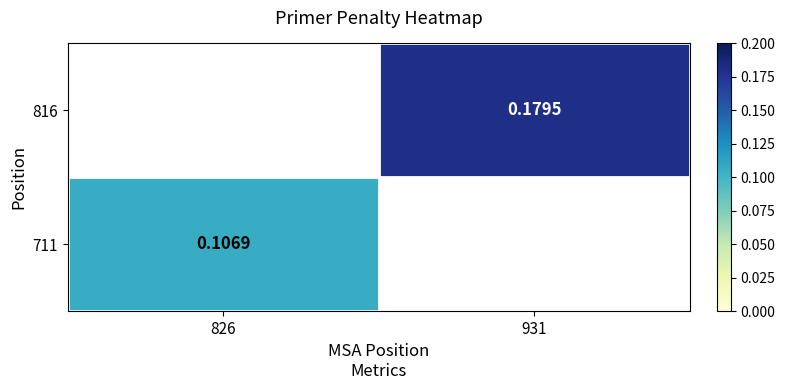

True or false: 816 has a value of 0.0 at 931.

False